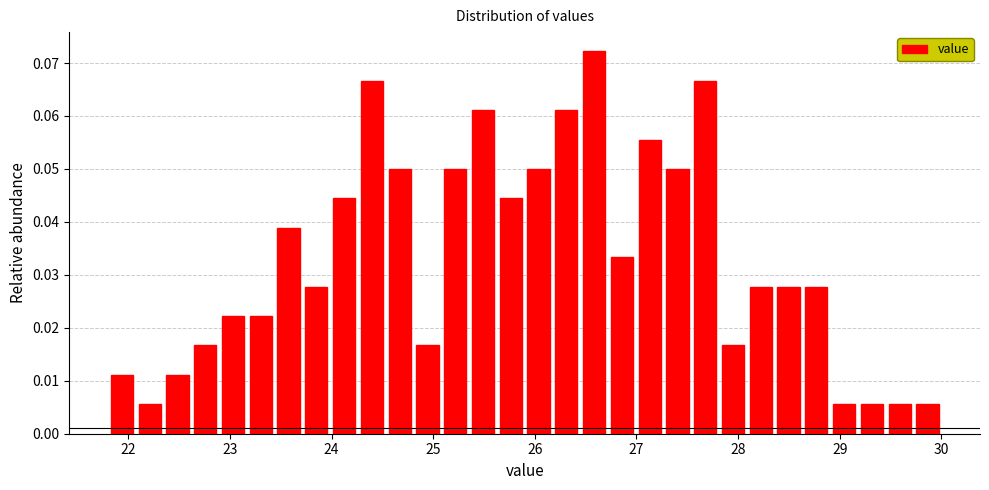

Around what value on the x-axis is the tallest bar? Give the approximate position of its centre, as read against the axis.

26.6